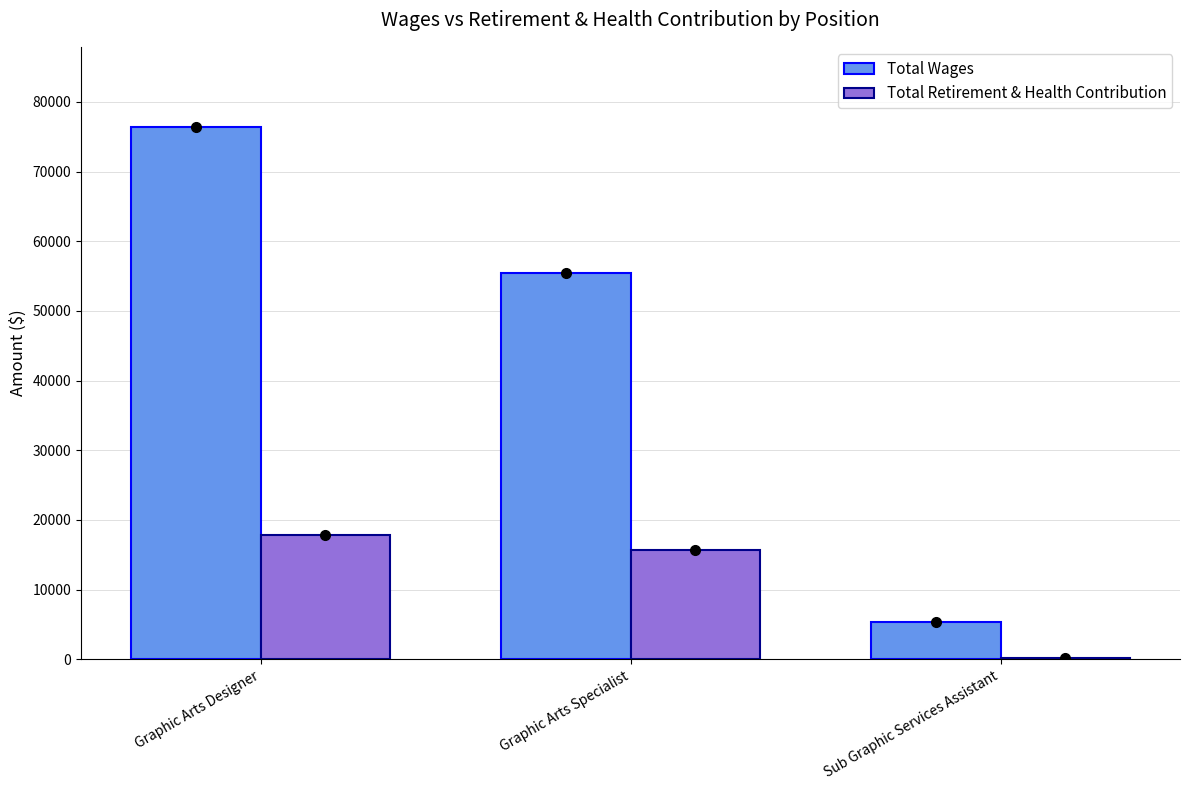

Which series changed the most between Graphic Arts Designer and Sub Graphic Services Assistant?

Total Wages